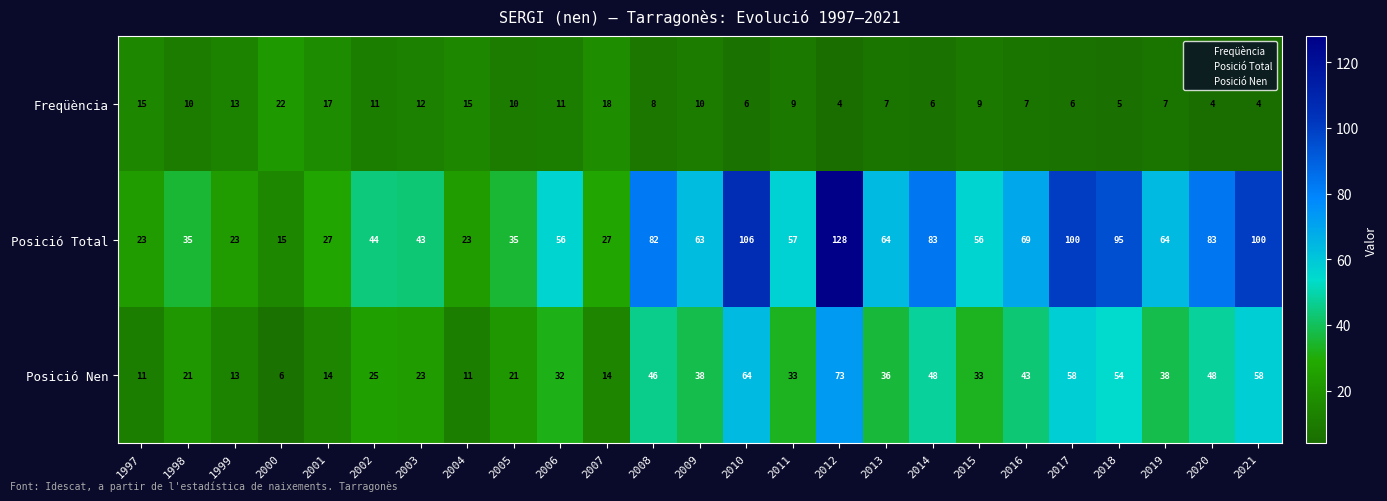

What is the difference between the Posició Nen values at 2019 and 2012?

35